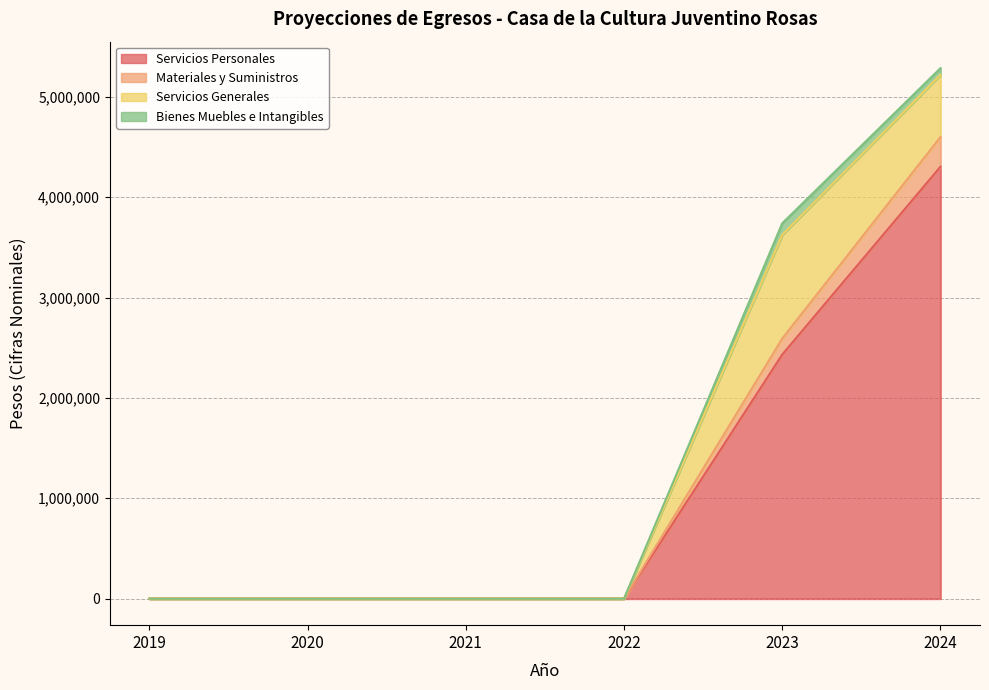

True or false: Materiales y Suministros and Servicios Personales intersect in this chart.

False